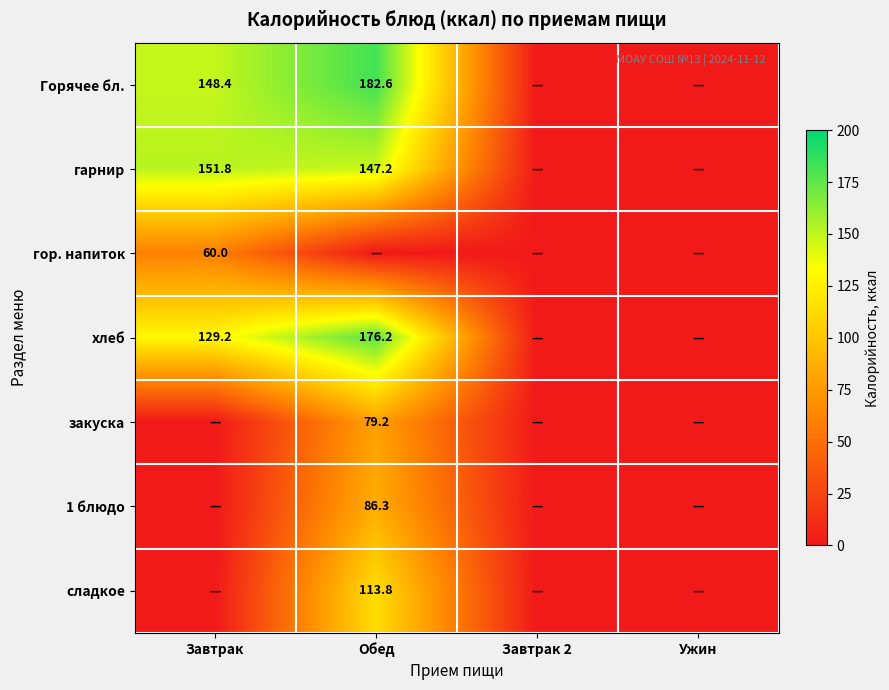

The value of закуска at Обед is 117.4. True or false?

False